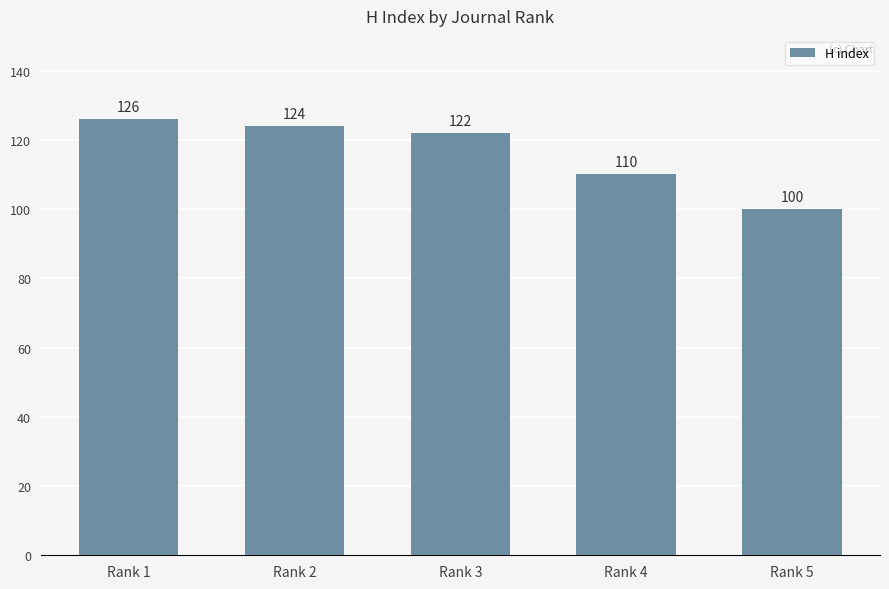

Reading right to left, list all the values displayed in this chart.

Rank 5=100	Rank 4=110	Rank 3=122	Rank 2=124	Rank 1=126